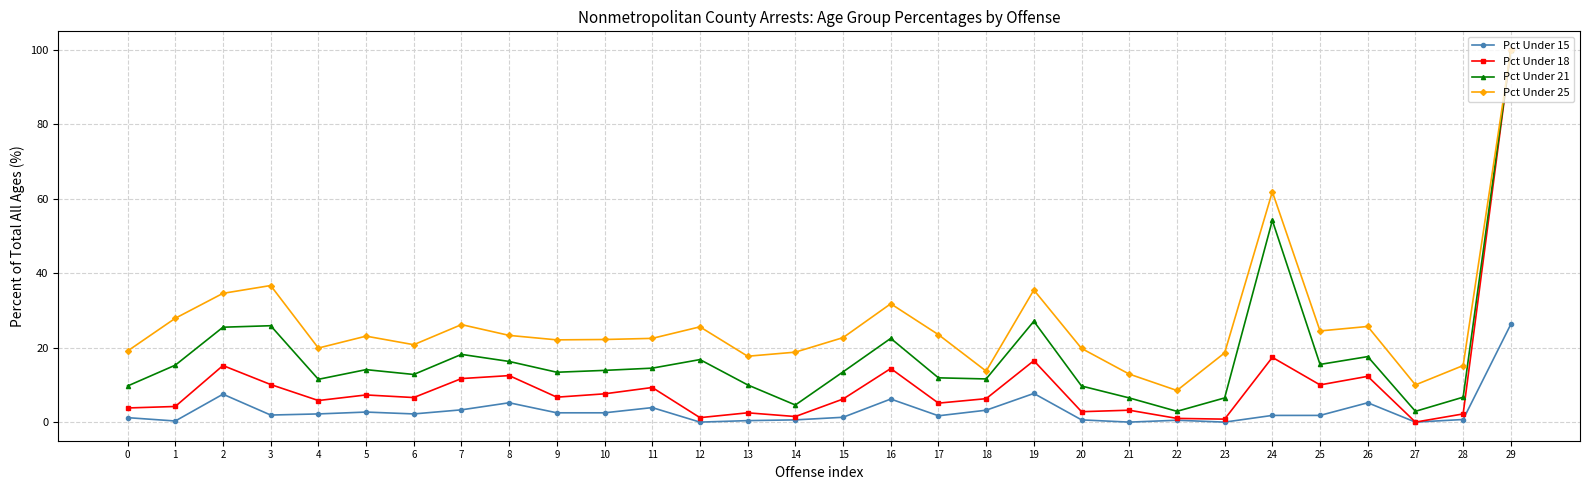

Which series changed the most between 20 and 26?

Pct Under 18